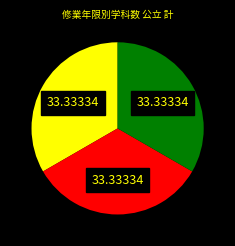

Is there a majority slice in this chart?

No